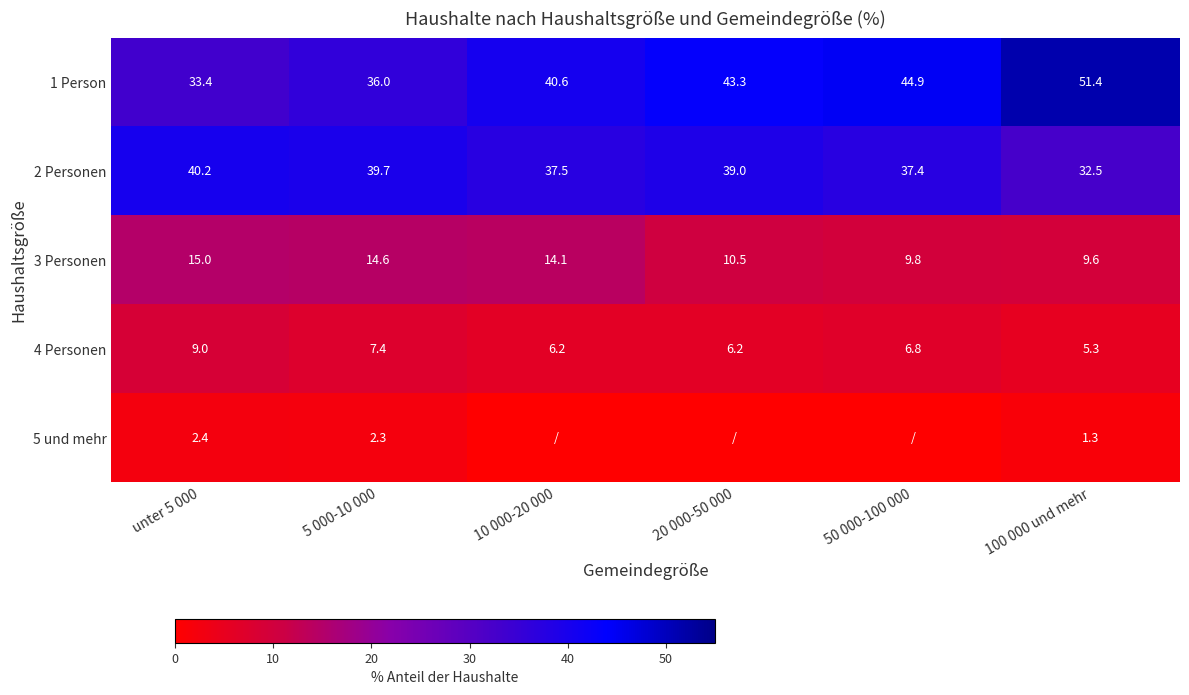

What is the total value across all series at unter 5 000?

100.0